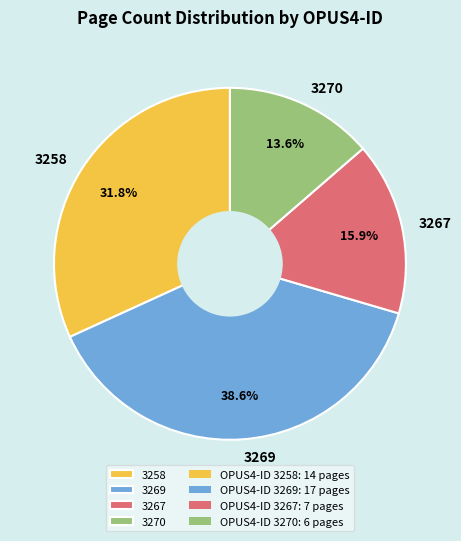

Which has a higher value, 3270 or 3269?

3269